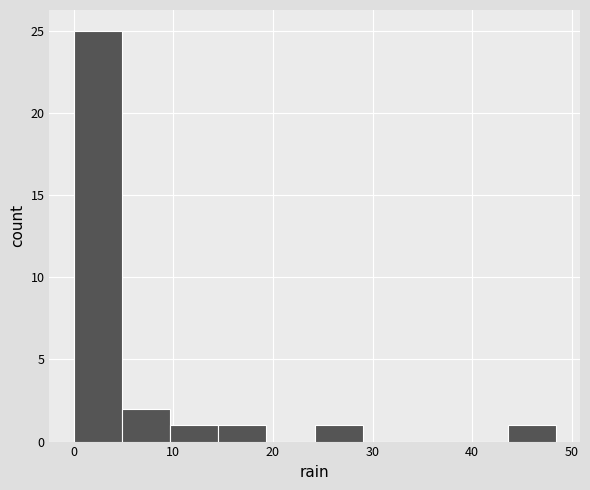

Reading left to right, list every bar in this chart as the range it spans on the x-axis followed by its height. Neither the bar edges nor the heights are printed on the chart, so give them approximately, as read against the axes.

0 to 5: 25
5 to 10: 2
10 to 15: 1
15 to 19: 1
19 to 24: 0
24 to 29: 1
29 to 34: 0
34 to 39: 0
39 to 44: 0
44 to 48: 1